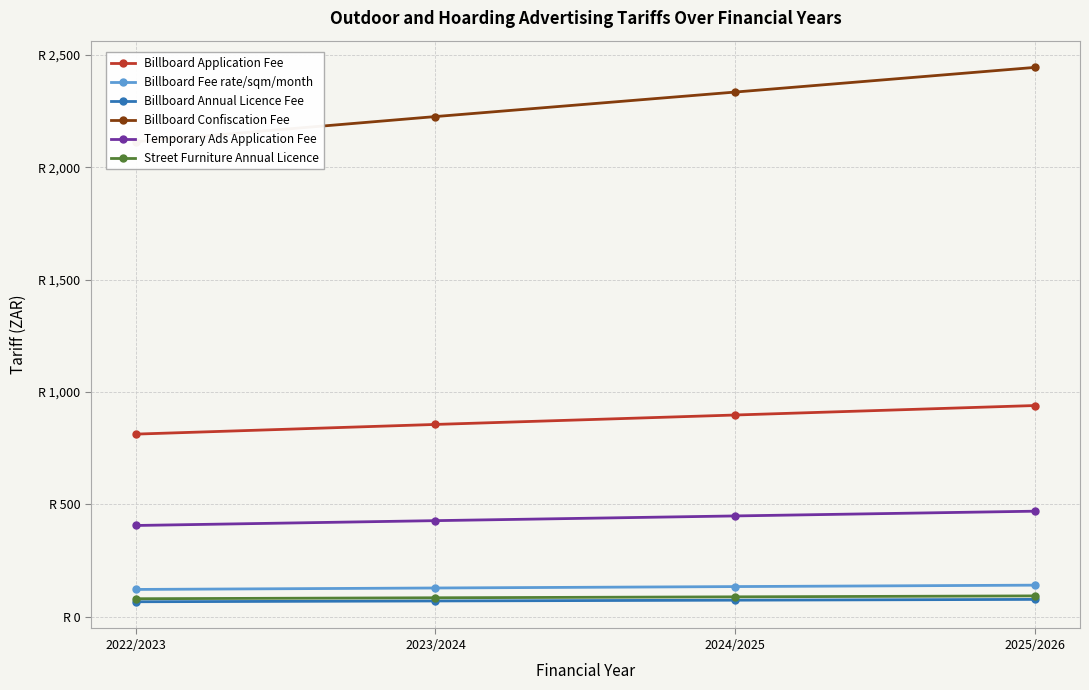

What position from the right is 2024/2025?

2